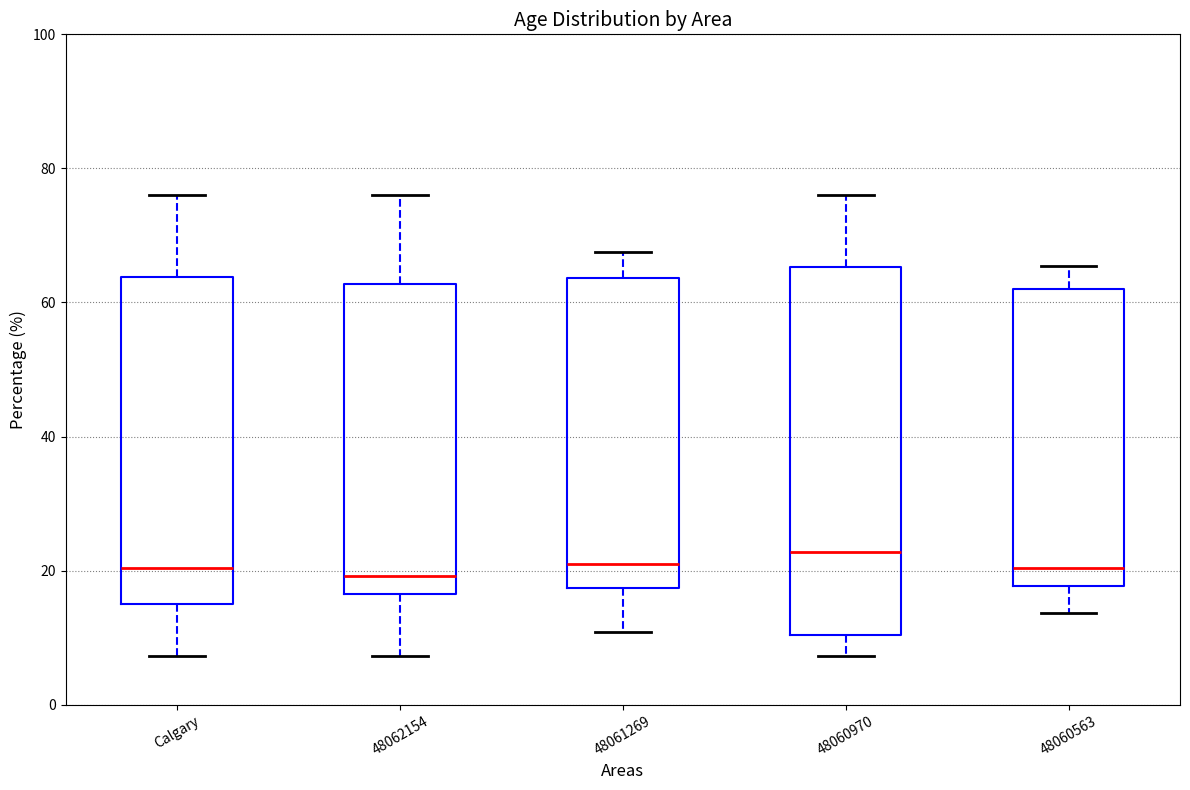

Where does the median line of the box for 48060970 sit on the y-axis? The values are not printed on the chart, so give them approximately, as read against the axis.

22